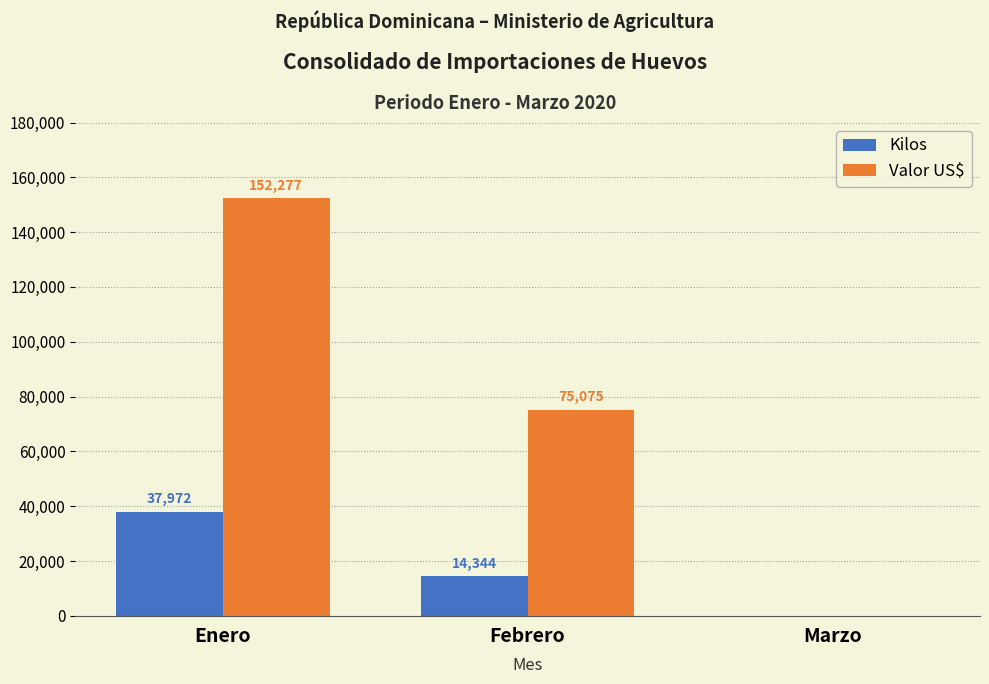

Which category has the highest value in the Valor US$ series?

Enero